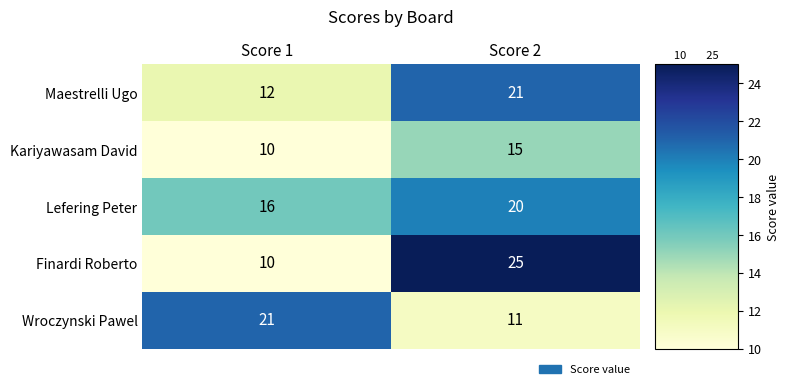

Between Score 1 and Score 2, which series saw the biggest shift?

Finardi Roberto